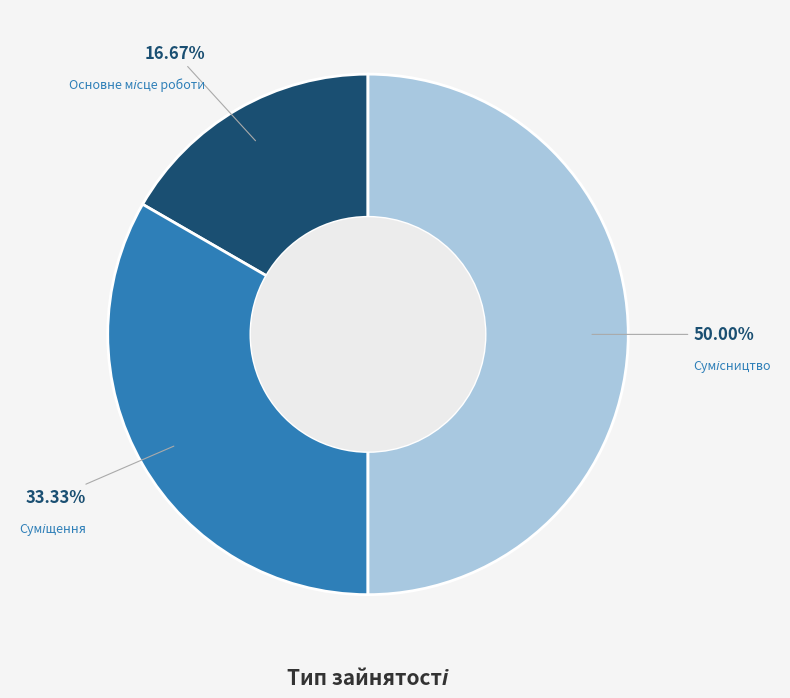

What percentage is the Сумісництво slice, to the nearest percent?

50%